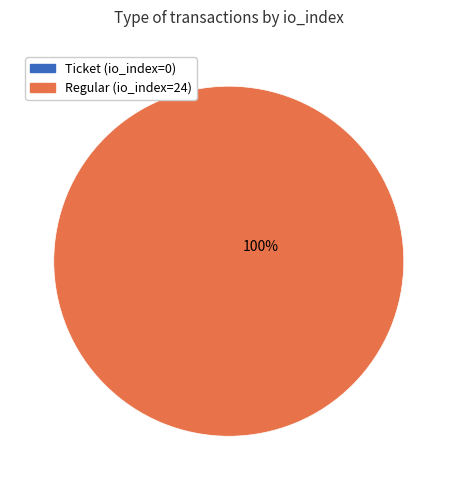

Is there a majority slice in this chart?

Yes